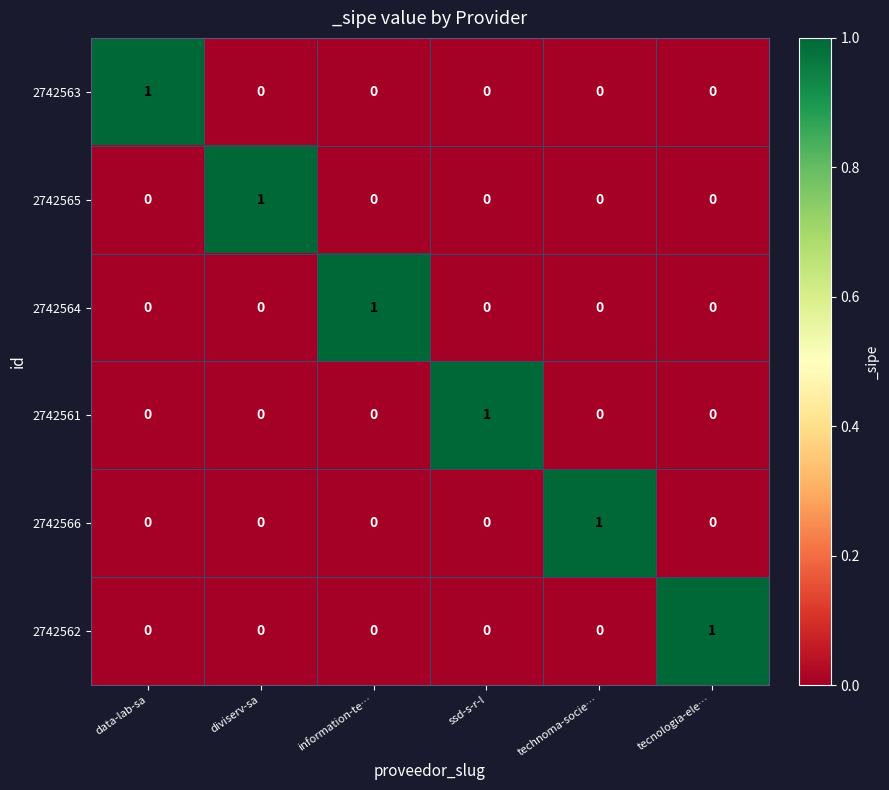

At how many categories does at least one series exceed 0?

6